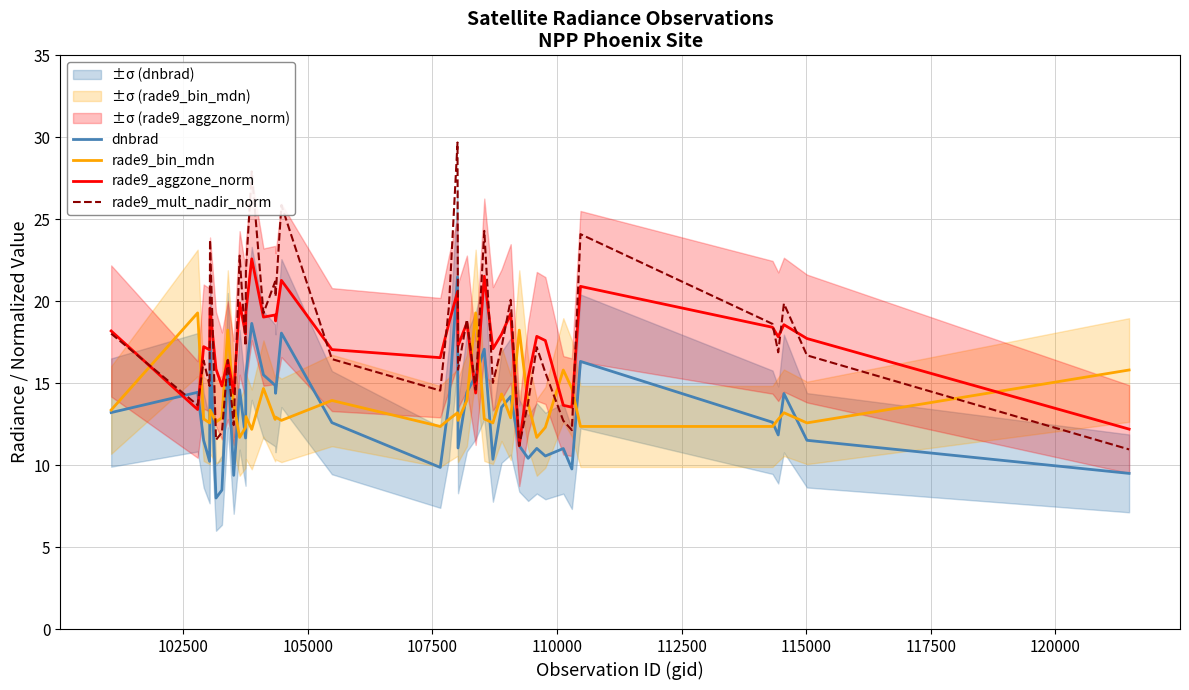

How many data points in rade9_aggzone_norm are less than 17?

12